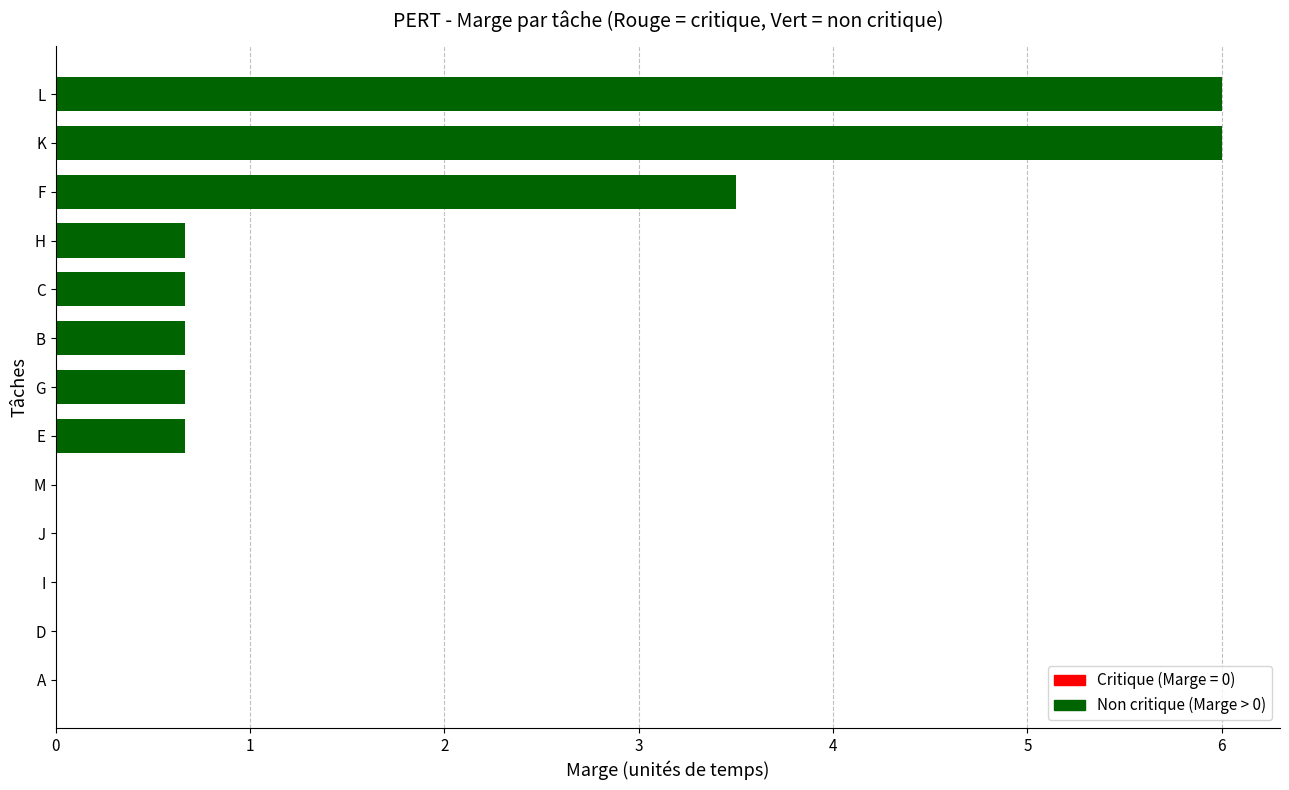

Are the bars horizontal?

Yes